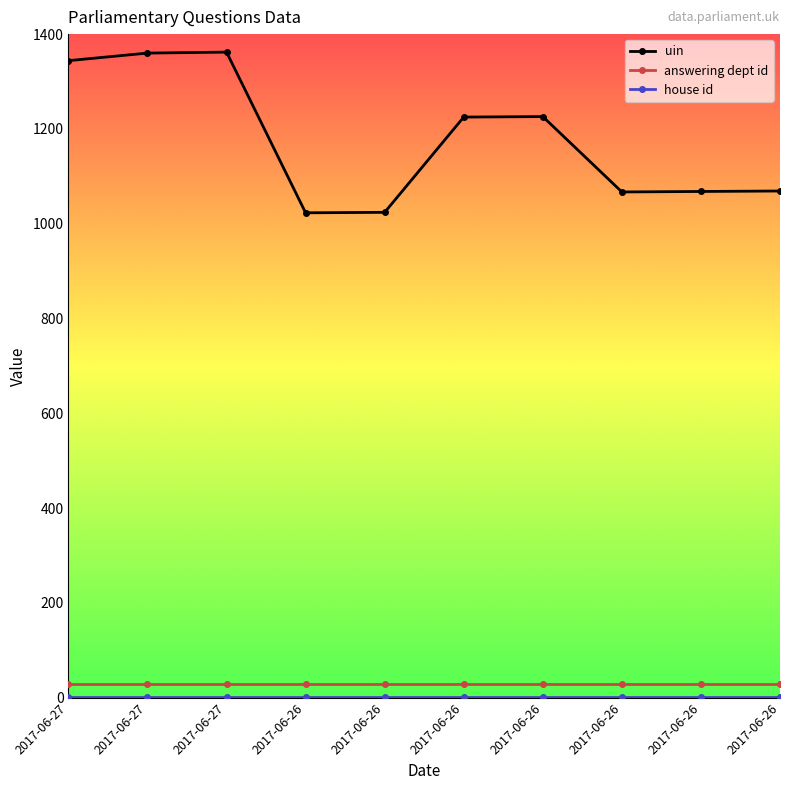

How many lines are shown in the chart?

3